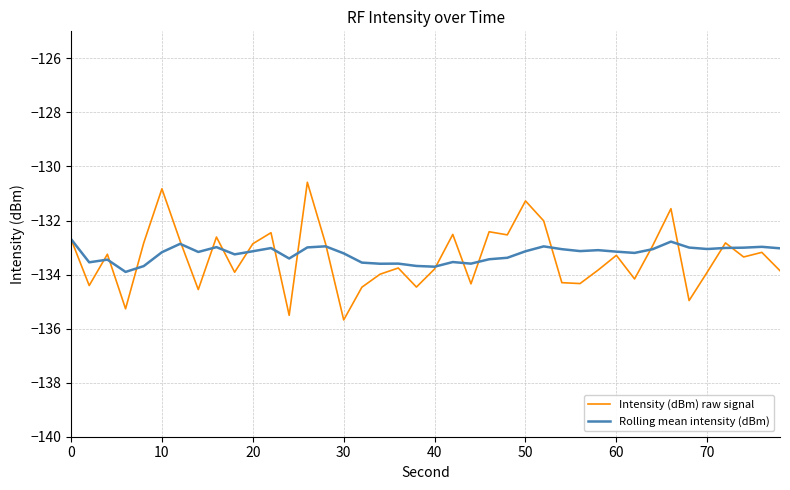

List the series in order of their peak value, lowest first.

Rolling mean intensity (dBm), Intensity (dBm) raw signal